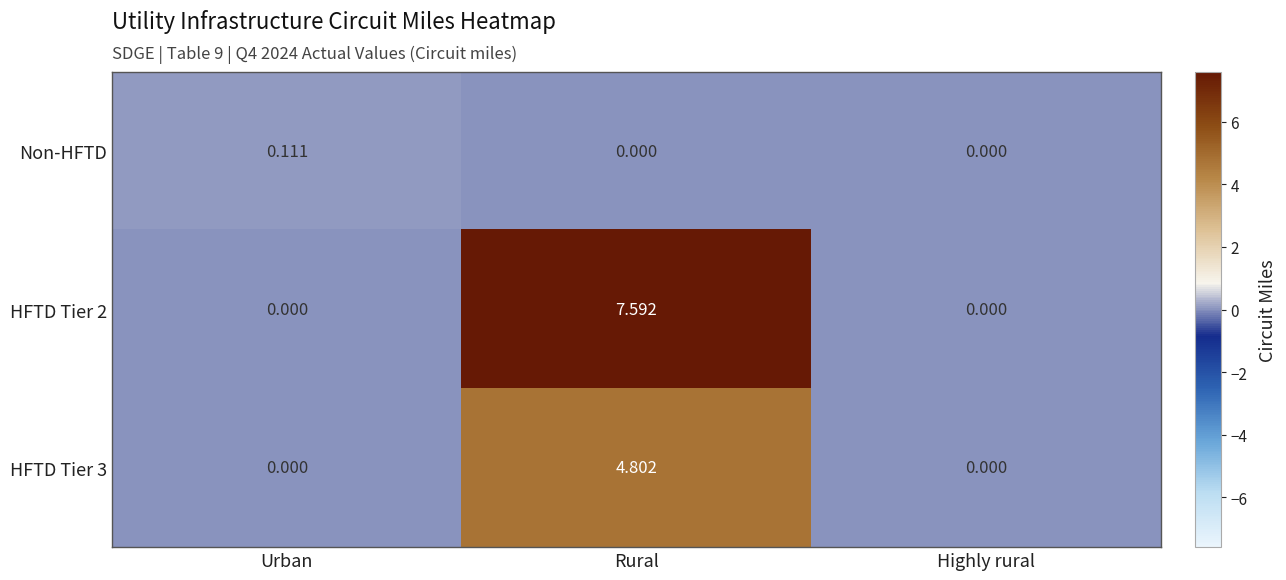

Which series has the largest total across all categories?

HFTD Tier 2